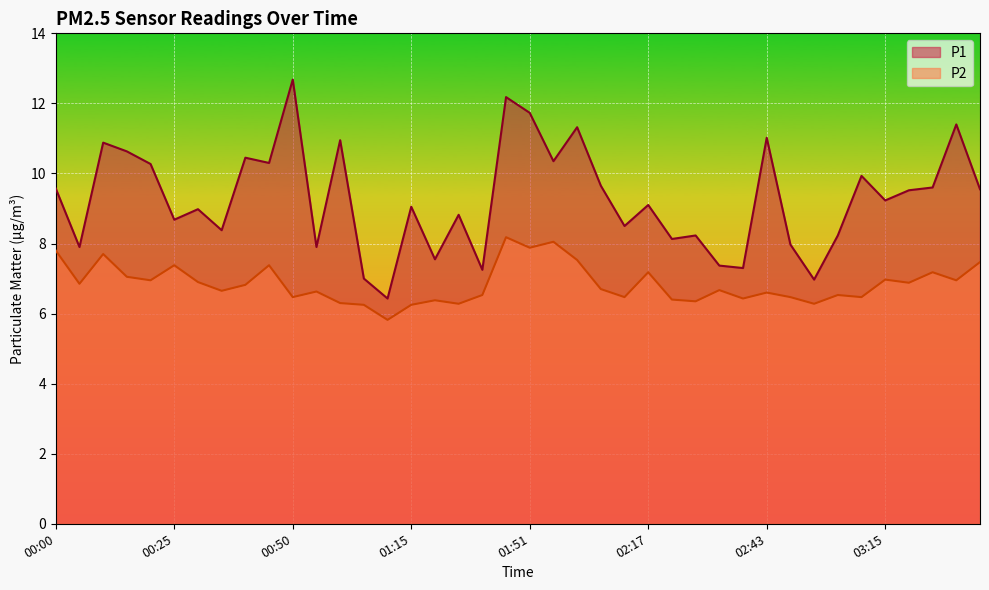

How many interior local peaks does the P1 series have?

14